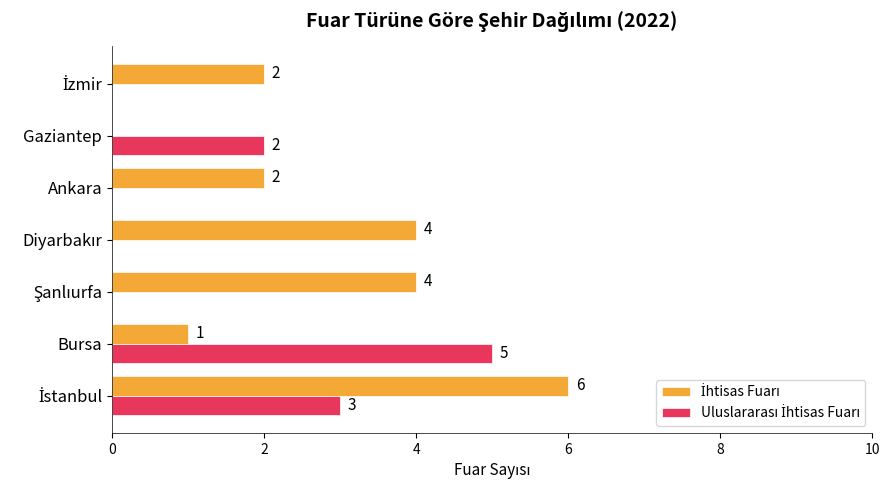

What is the maximum value shown in the chart?

6